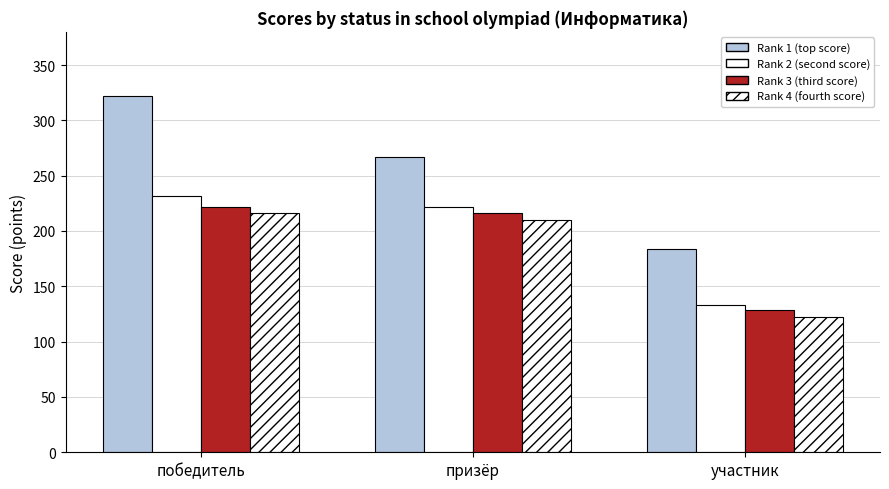

What is the difference between the second highest and minimum values in the Rank 4 (fourth score) series?

88